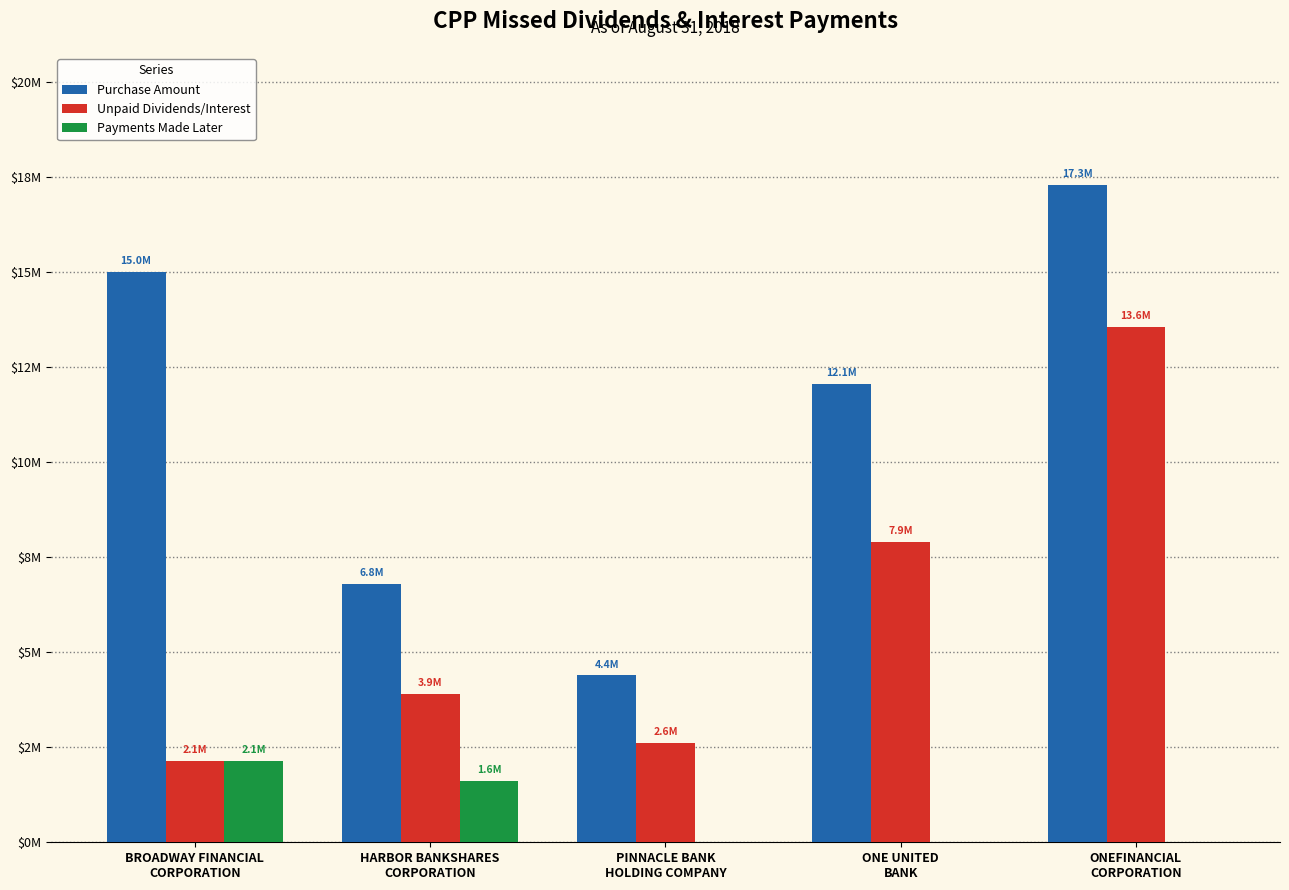

What is the difference between the Unpaid Dividends/Interest values at ONEFINANCIAL
CORPORATION and ONE UNITED
BANK?

5651119.2